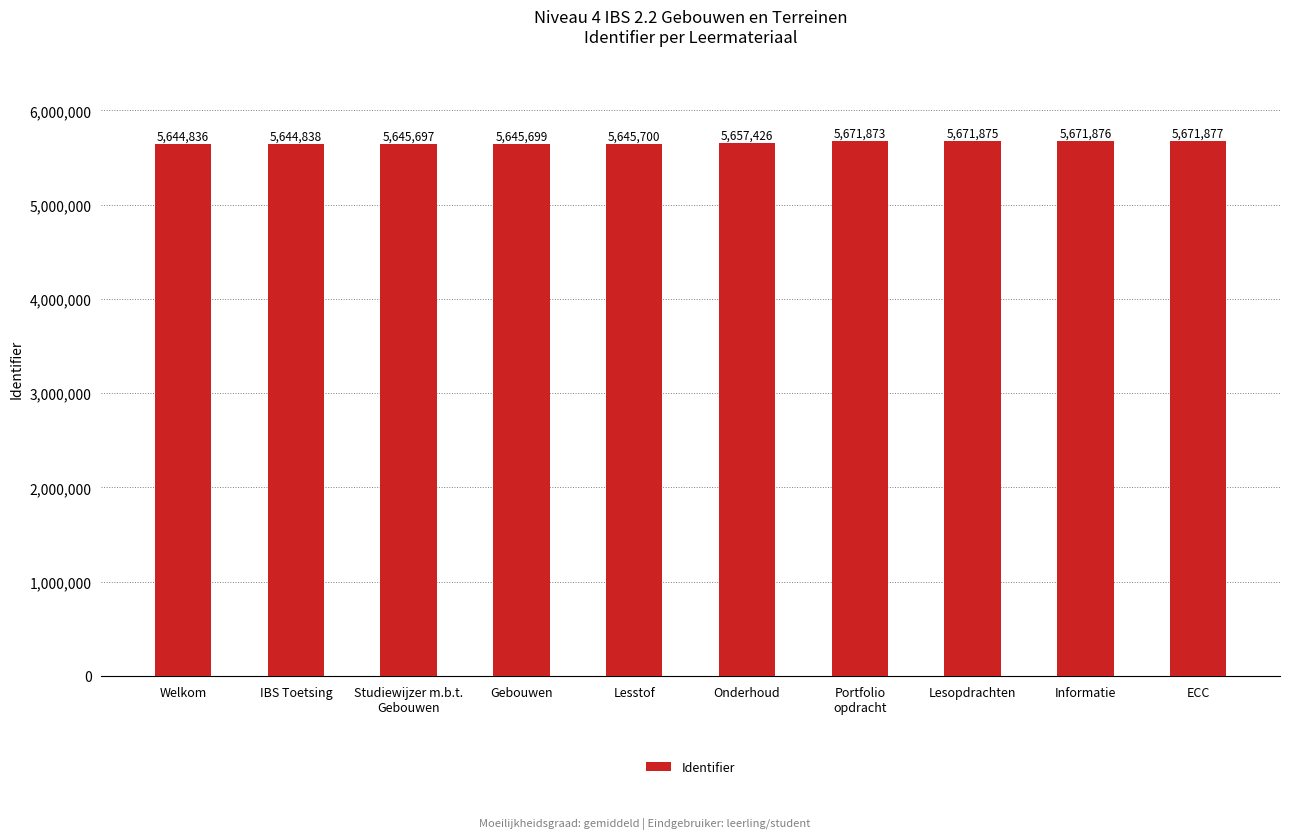

What is the difference between the maximum and minimum values?

27041